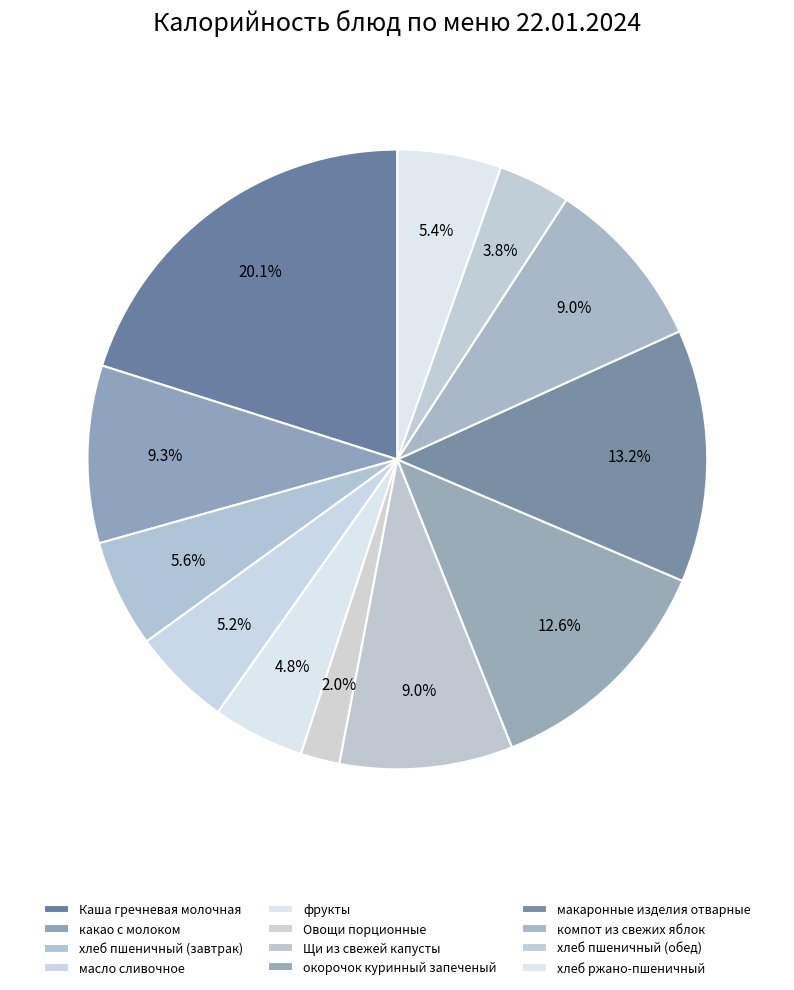

Rank the categories by value from lowest to highest.

Овощи порционные, хлеб пшеничный (обед), фрукты, масло сливочное, хлеб ржано-пшеничный, хлеб пшеничный (завтрак), Щи из свежей капусты, компот из свежих яблок, какао с молоком, окорочок куринный запеченый, макаронные изделия отварные, Каша гречневая молочная